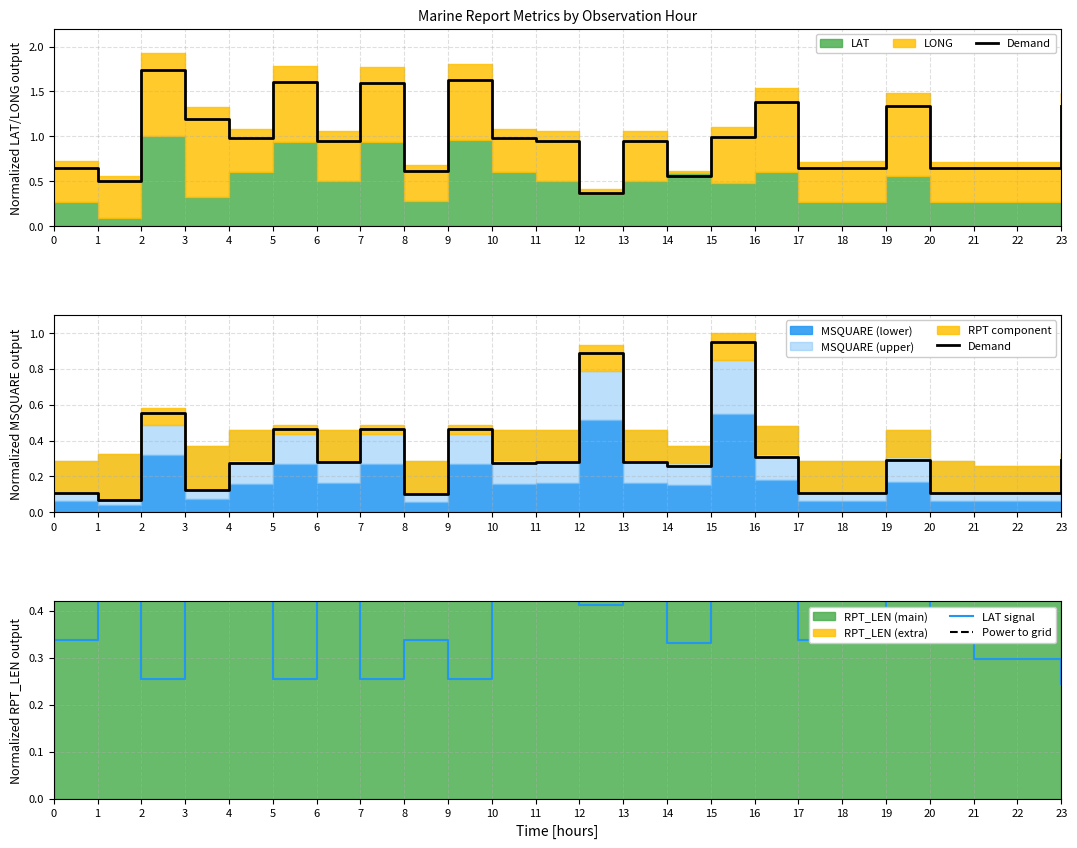

What is the average value of the LAT signal series?

0.4